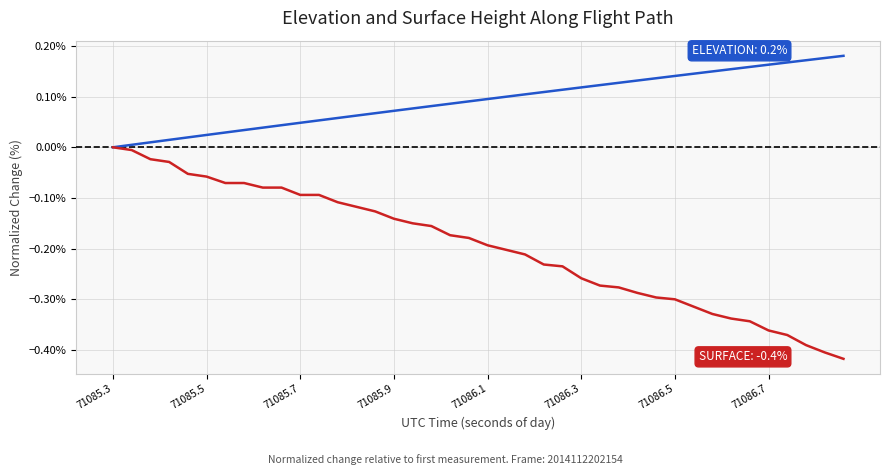

How many lines are shown in the chart?

2